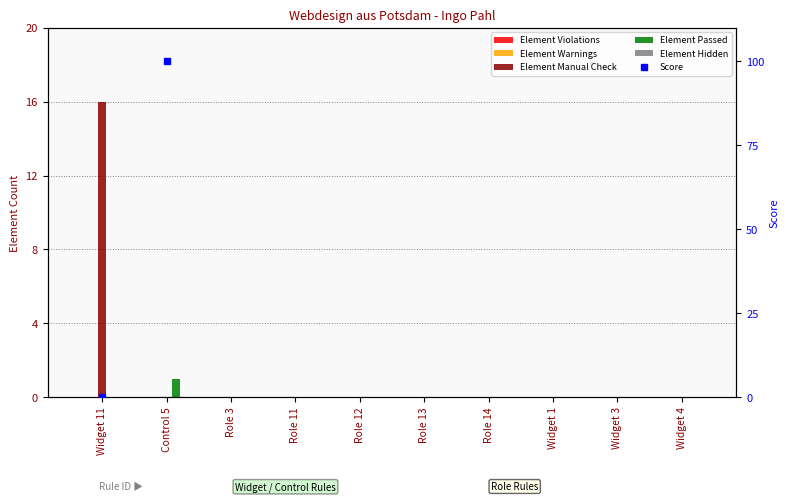

List the labels in order of Element Hidden value, largest first.

Widget 11, Control 5, Role 3, Role 11, Role 12, Role 13, Role 14, Widget 1, Widget 3, Widget 4